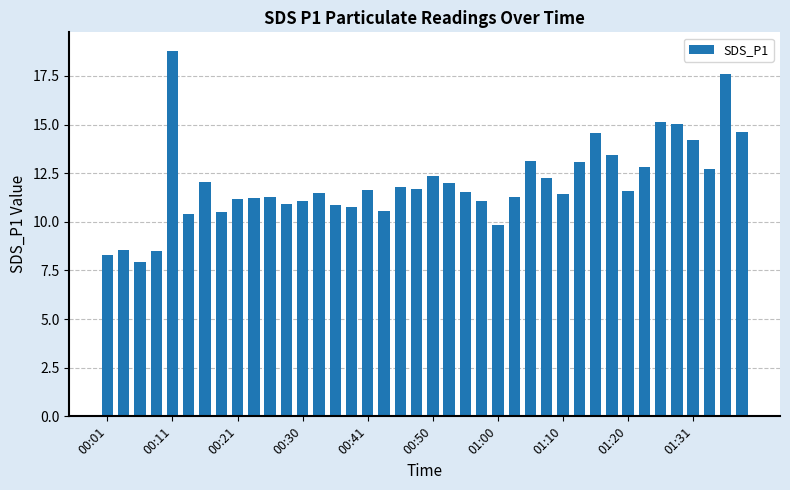

Count the number of data series in this chart.

1